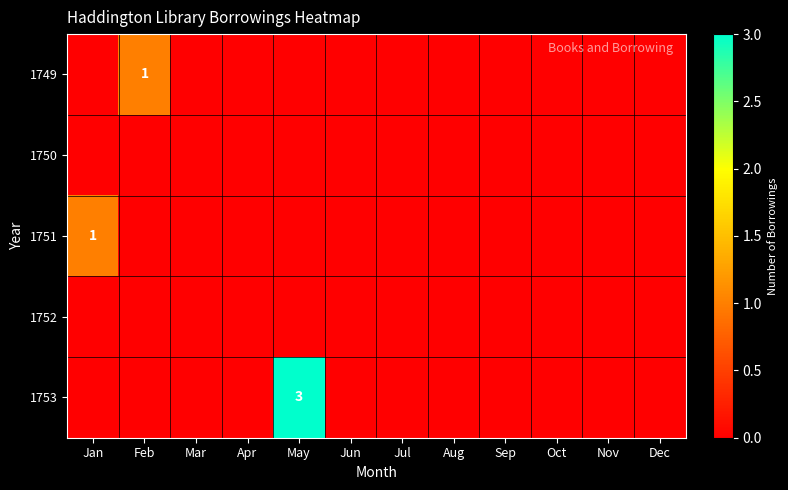

Rank the categories by 1749 value from highest to lowest.

Feb, Jan, Mar, Apr, May, Jun, Jul, Aug, Sep, Oct, Nov, Dec